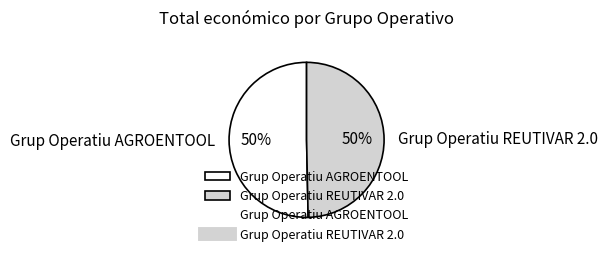

To the nearest percent, what is the combined percentage of Grup Operatiu REUTIVAR 2.0 and Grup Operatiu AGROENTOOL?

100%